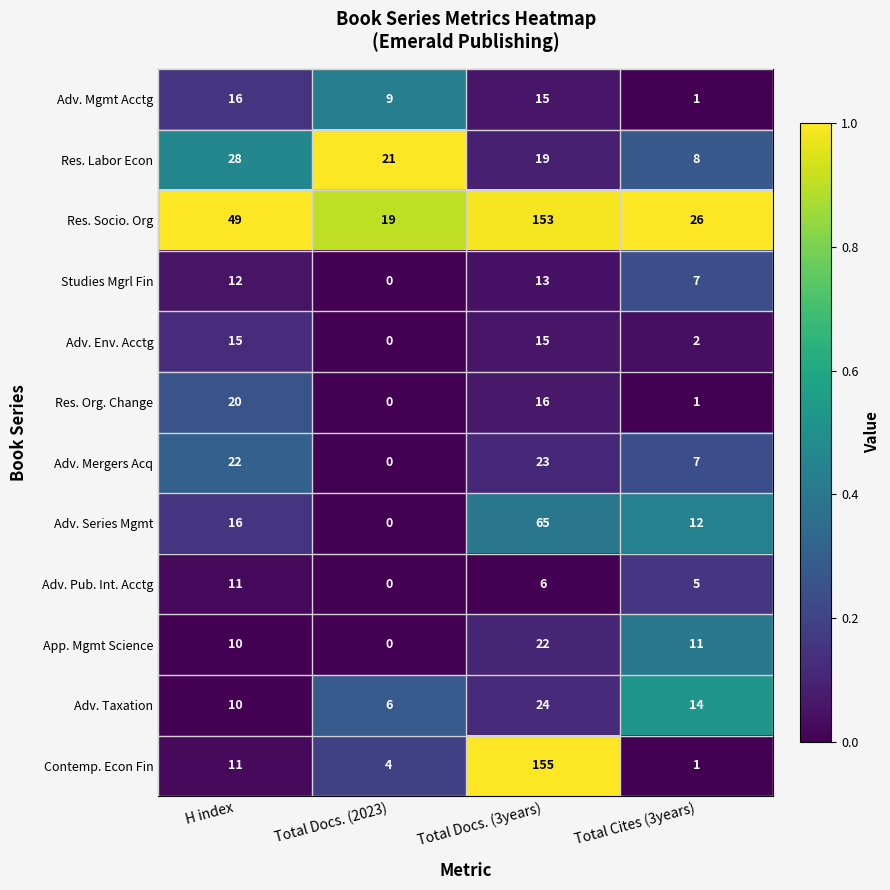

Which series changed the most between H index and Total Cites (3years)?

Res. Socio. Org